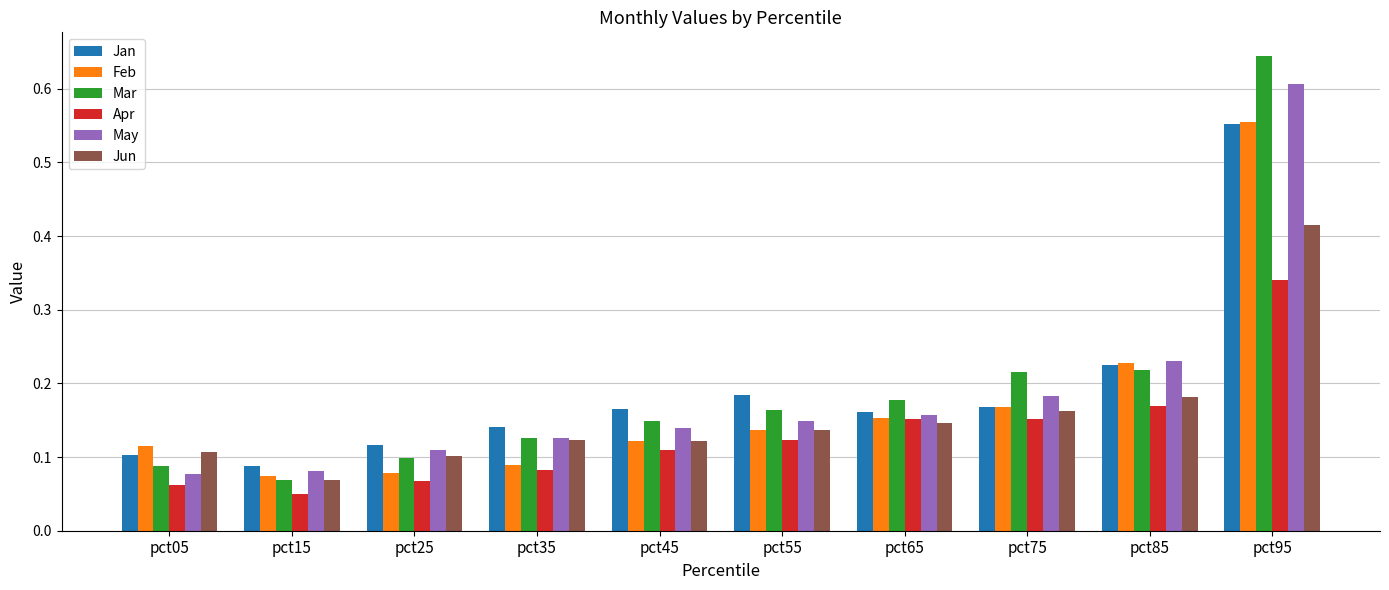

What is the difference between the maximum and second lowest values in the May series?

0.5